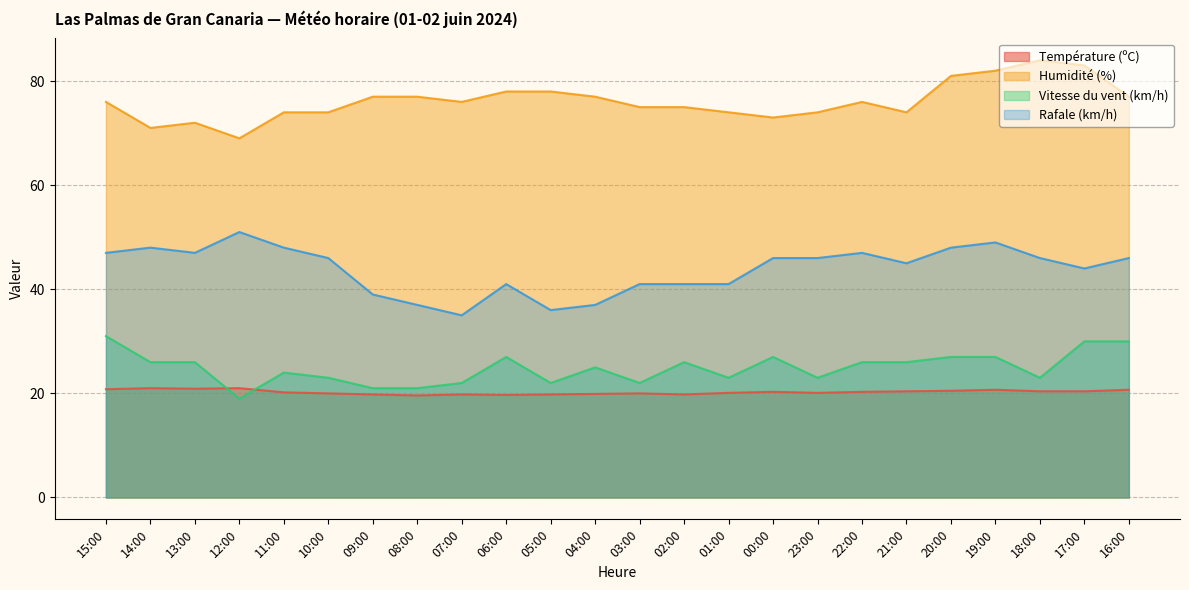

What is the difference between the highest and lowest values at 20:00?

60.5